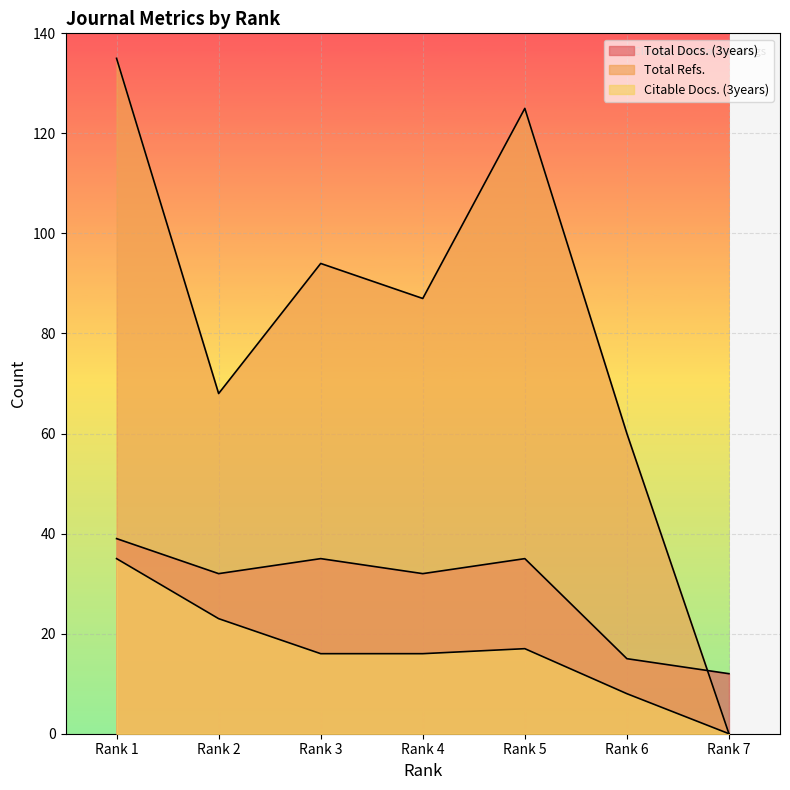

Which series has the widest spread of values?

Total Refs.